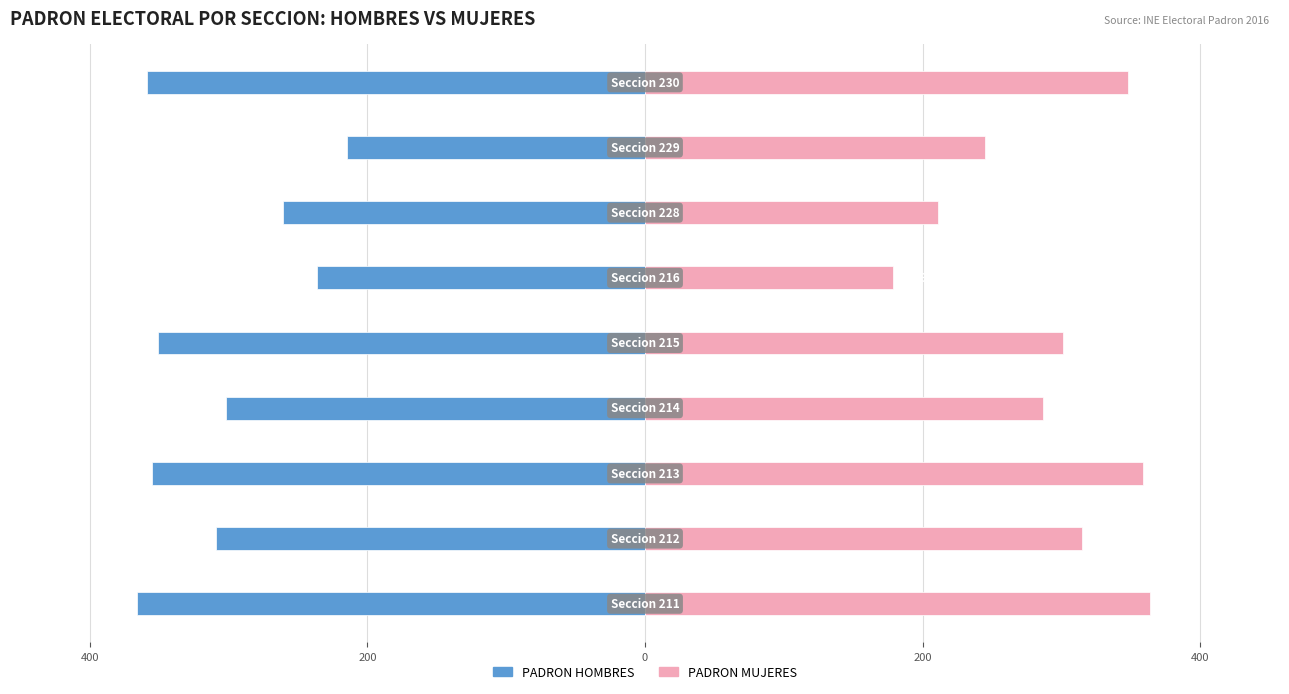

Rank the series by their maximum value, from highest to lowest.

PADRON MUJERES, PADRON HOMBRES